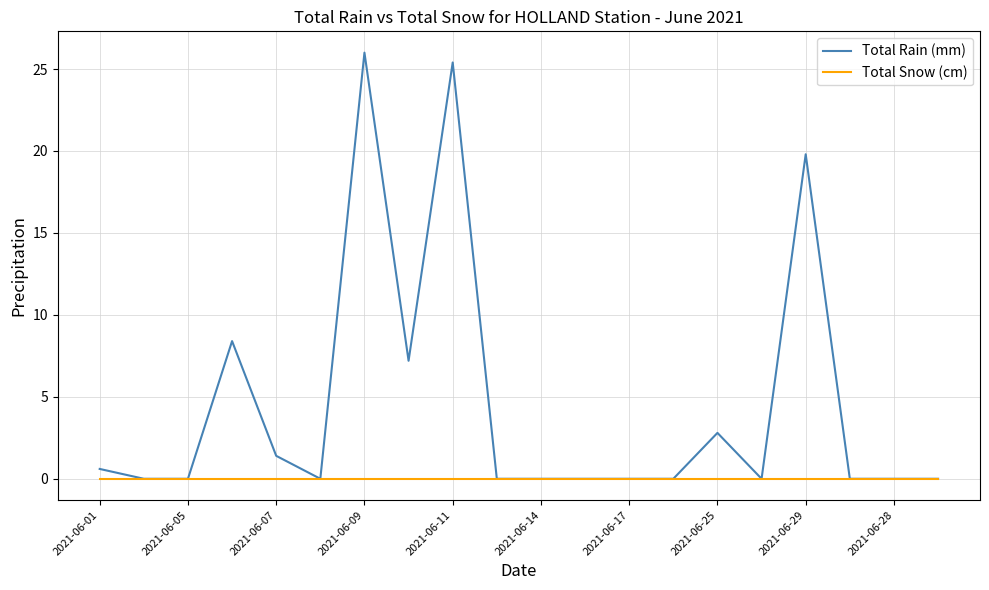

How many categories are shown in the chart?

20